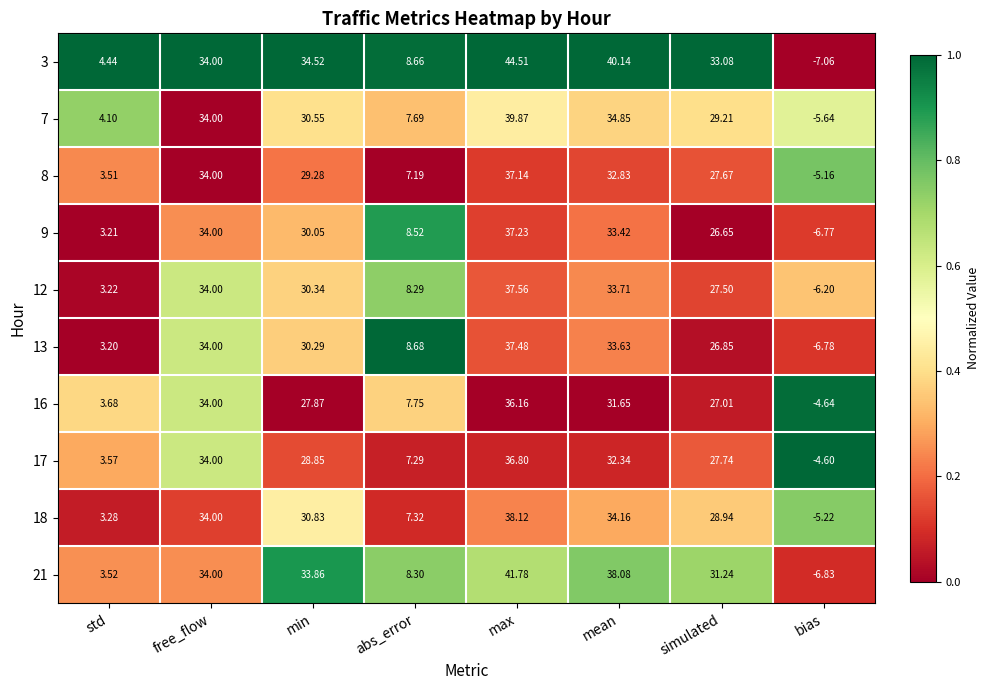

At min, list the series in order from smallest to largest.

16, 17, 8, 9, 13, 12, 7, 18, 21, 3